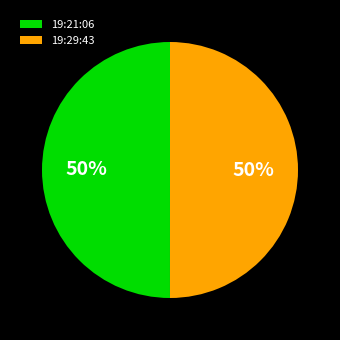

Count the number of slices in the pie.

2